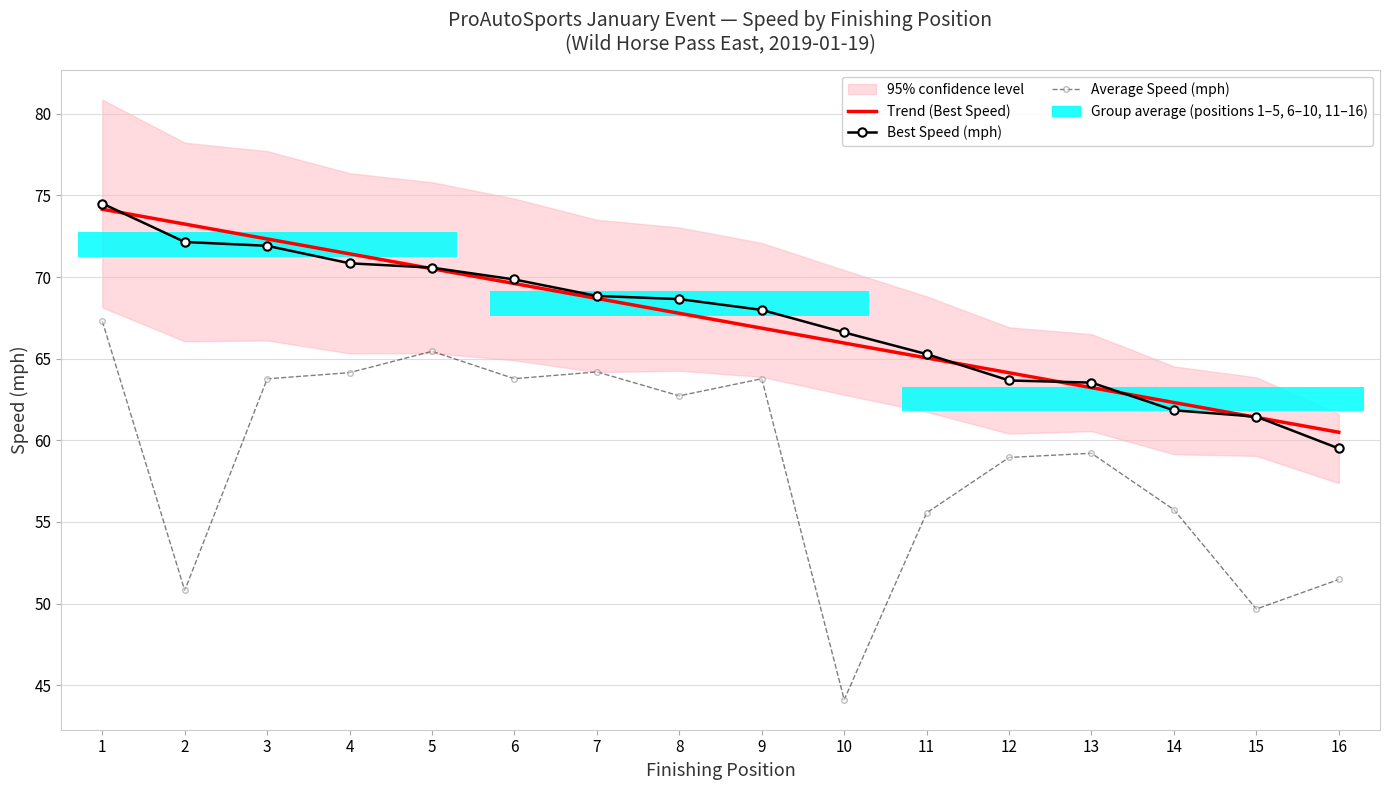

At 1, list the series in order from largest to smallest.

Best Speed (mph), Trend (Best Speed), Average Speed (mph)